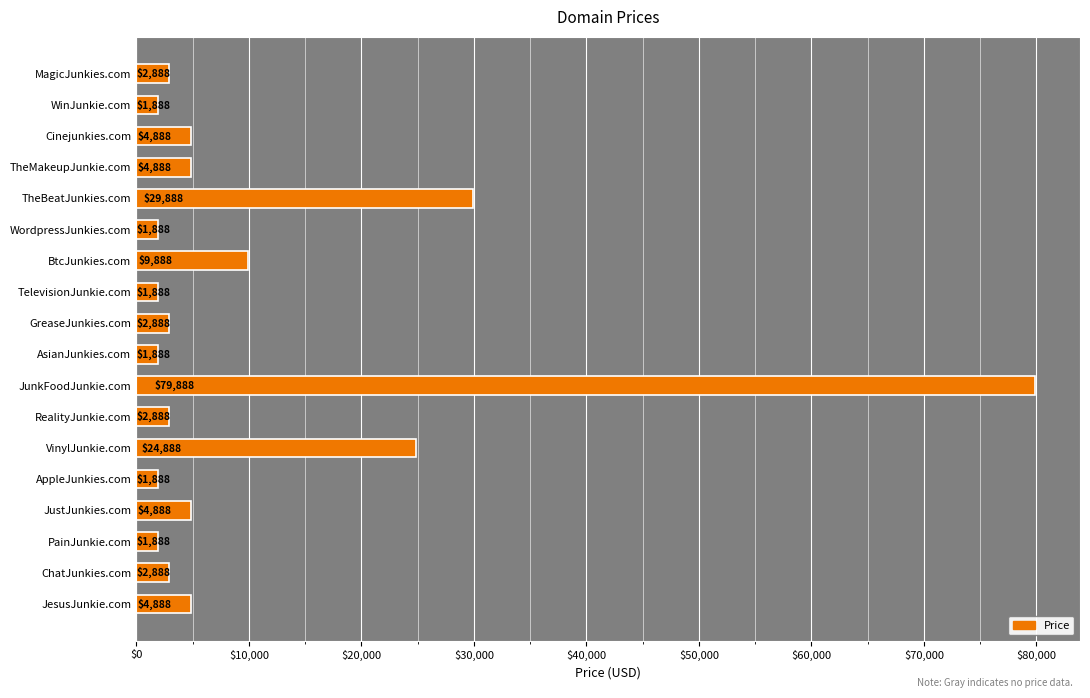

What is the difference between the second highest and second lowest values?

28000